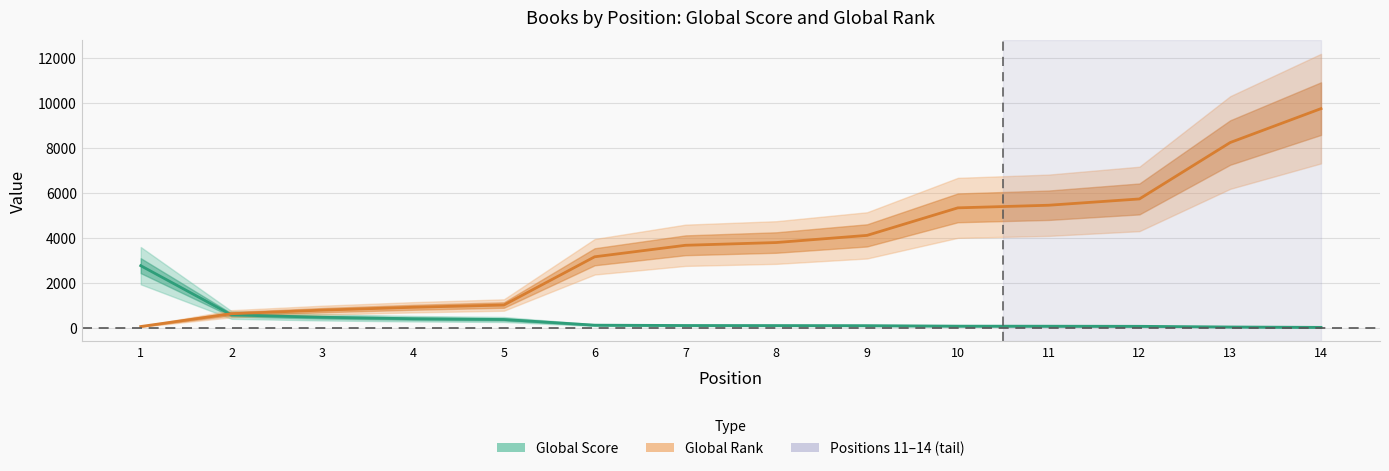

True or false: Global Score has more than 1 interior local peaks.

False